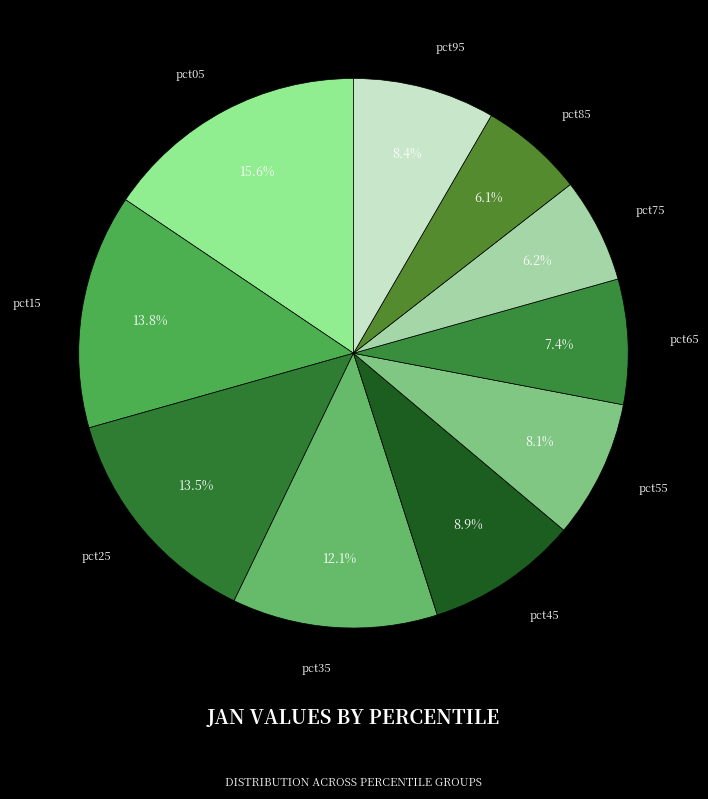

Which slice is the largest?

pct05